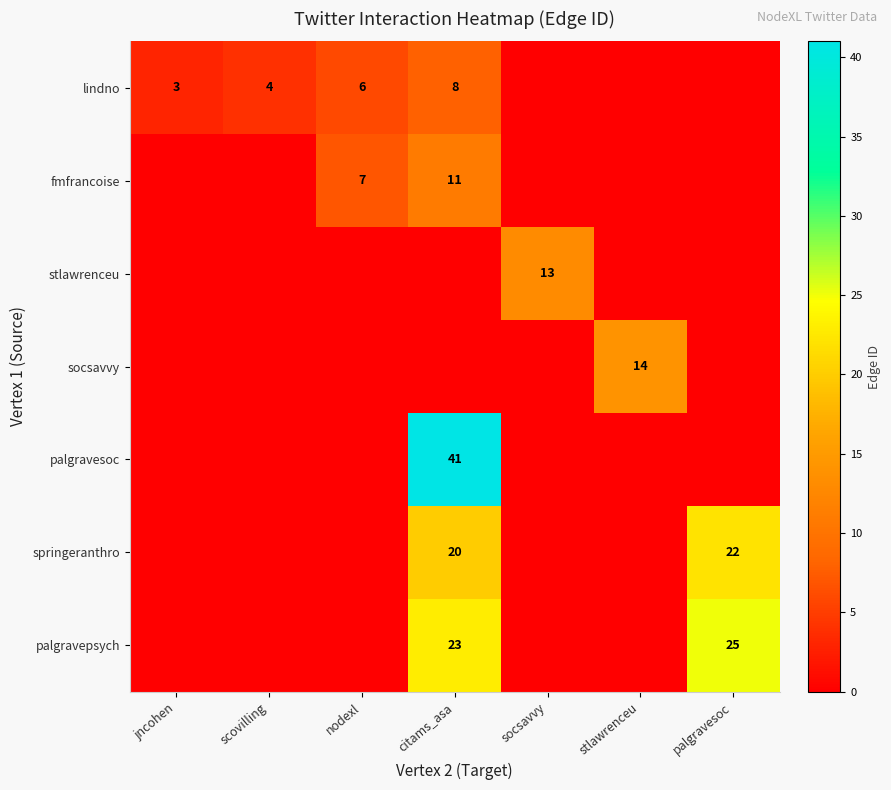

The value of stlawrenceu at socsavvy is 13. True or false?

True